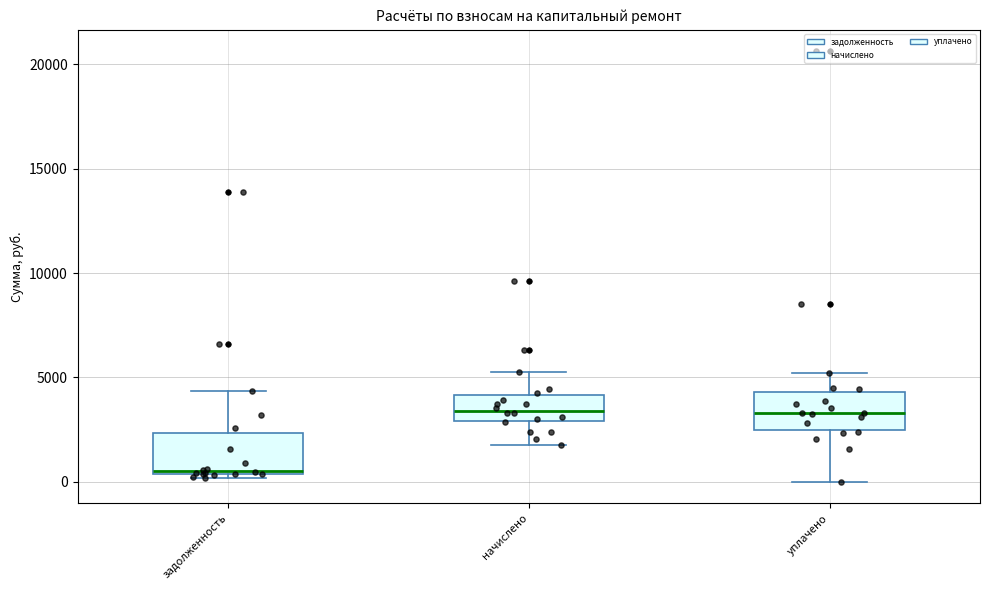

Reading left to right, read every box against the y-axis: the position of its median line, the range the box covers, and the ends of its whiskers. The values are not printed on the chart, so give them approximately, as read against the axis.

задолженность: median 500 (just above the box's lower edge), box 500 to 2500, whiskers 0 to 4500
начислено: median 3500, box 3000 to 4000, whiskers 2000 to 5000
уплачено: median 3500, box 2500 to 4500, whiskers 0 to 5000